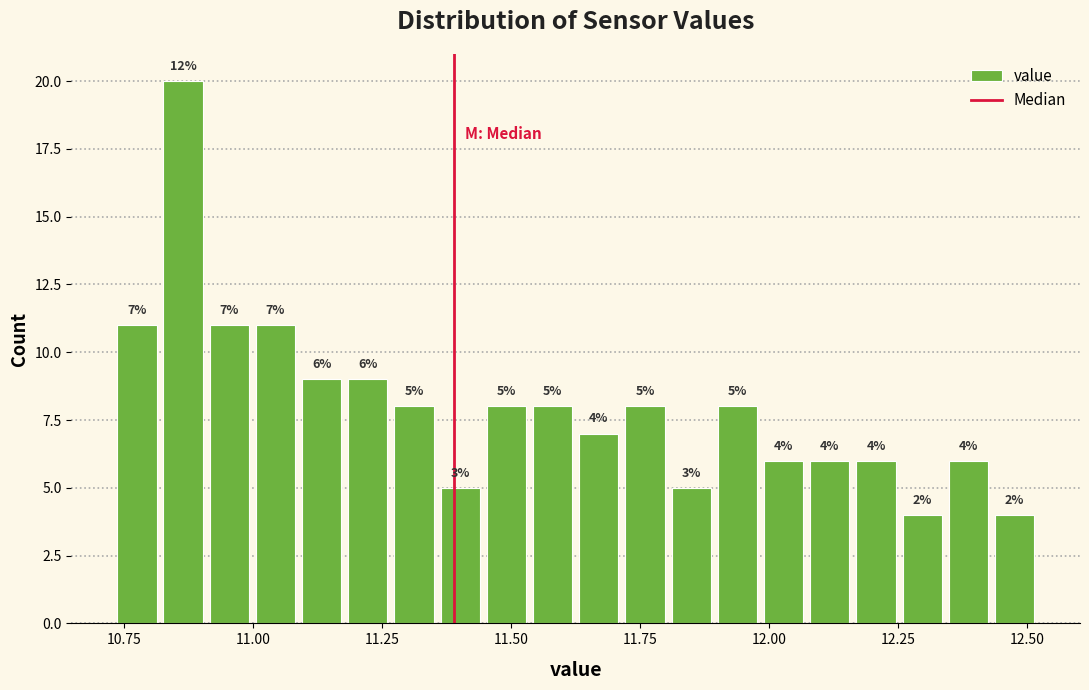

Read against the x-axis, roughly where is the centre of the tallest bar?

10.85